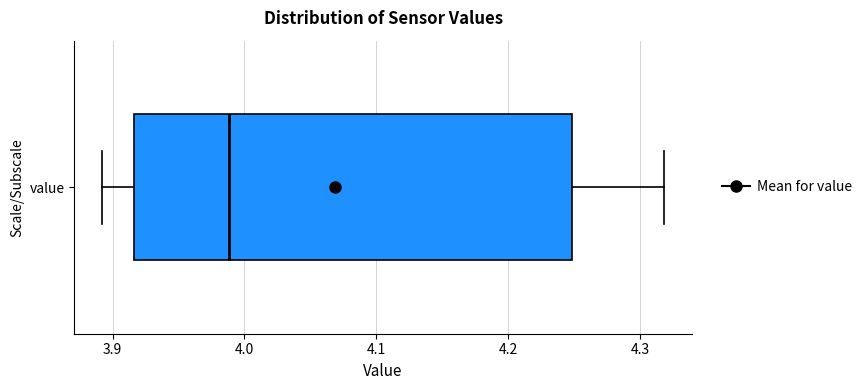

Where does the right whisker of the box for value end on the x-axis? The values are not printed on the chart, so give them approximately, as read against the axis.

4.32